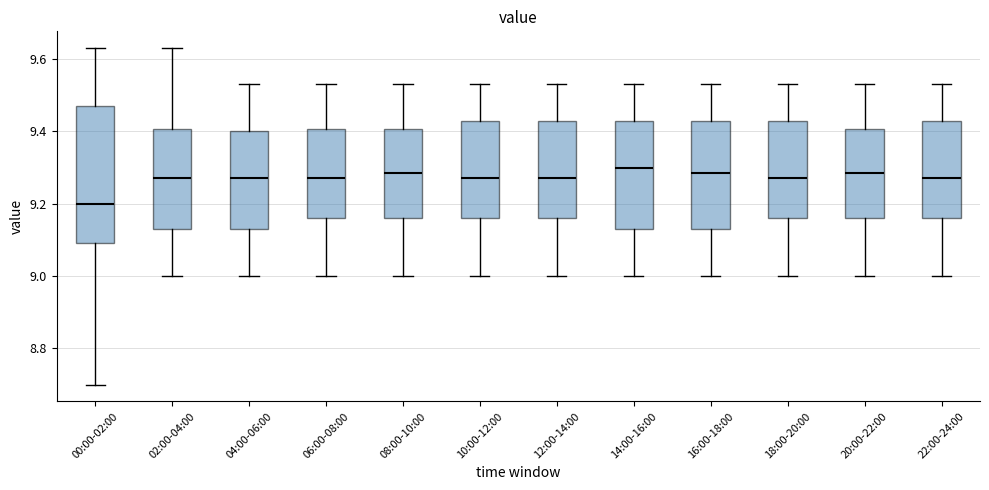

Reading left to right, transcribe this box plot: for each box, give where its median line is, the range the box spans, and where its two whiskers end, as read against the y-axis. The values are not printed on the chart, so give them approximately, as read against the axis.

00:00-02:00: median 9.20, box 9.10 to 9.48, whiskers 8.70 to 9.64
02:00-04:00: median 9.28, box 9.14 to 9.40, whiskers 9.00 to 9.64
04:00-06:00: median 9.28, box 9.14 to 9.40, whiskers 9.00 to 9.54
06:00-08:00: median 9.28, box 9.16 to 9.40, whiskers 9.00 to 9.54
08:00-10:00: median 9.28, box 9.16 to 9.40, whiskers 9.00 to 9.54
10:00-12:00: median 9.28, box 9.16 to 9.44, whiskers 9.00 to 9.54
12:00-14:00: median 9.28, box 9.16 to 9.44, whiskers 9.00 to 9.54
14:00-16:00: median 9.30, box 9.14 to 9.44, whiskers 9.00 to 9.54
16:00-18:00: median 9.28, box 9.14 to 9.44, whiskers 9.00 to 9.54
18:00-20:00: median 9.28, box 9.16 to 9.44, whiskers 9.00 to 9.54
20:00-22:00: median 9.28, box 9.16 to 9.40, whiskers 9.00 to 9.54
22:00-24:00: median 9.28, box 9.16 to 9.44, whiskers 9.00 to 9.54